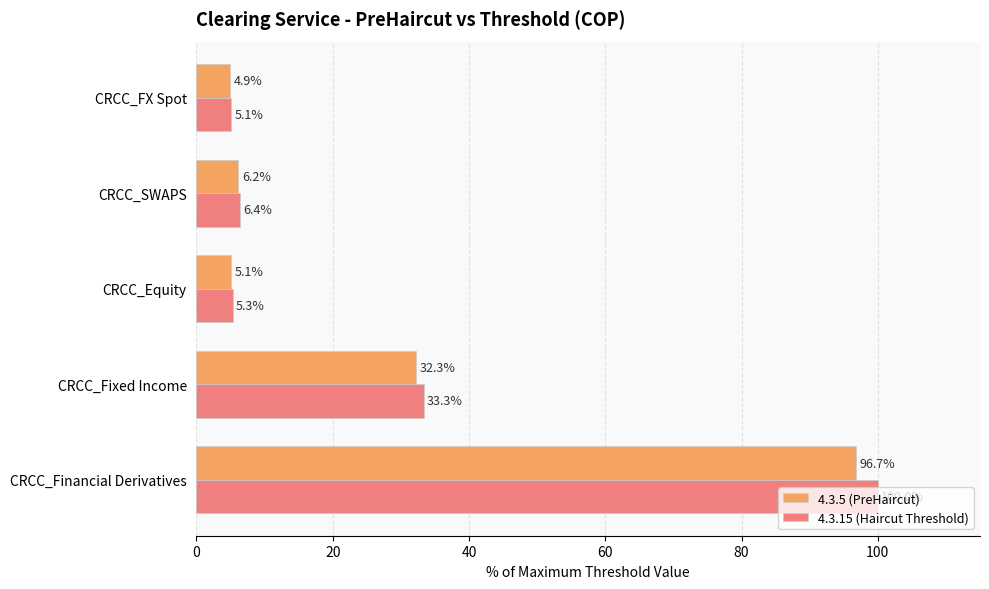

What are all the series names shown in the legend?

4.3.5 (PreHaircut), 4.3.15 (Haircut Threshold)